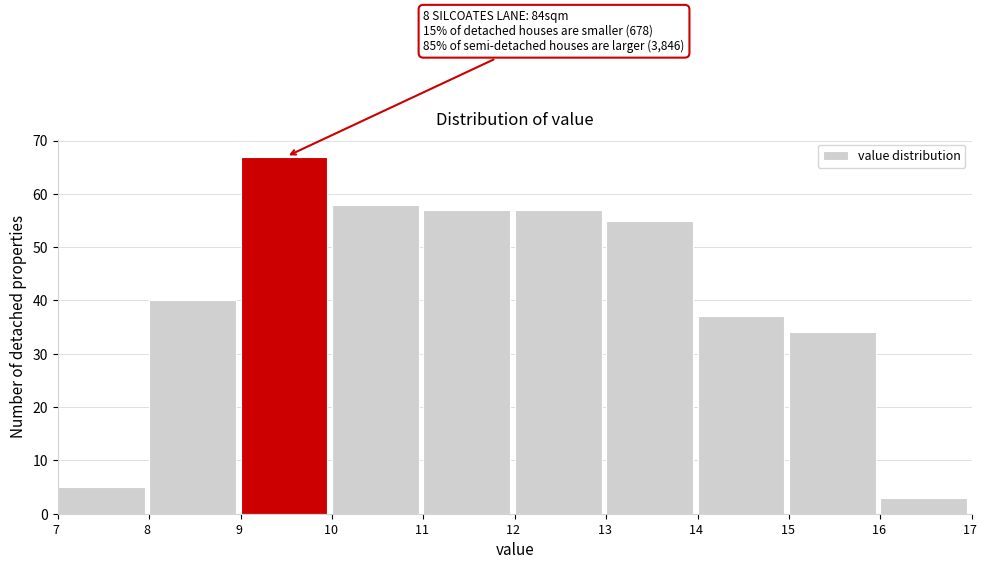

Which range on the x-axis has the tallest bar?

9 to 10